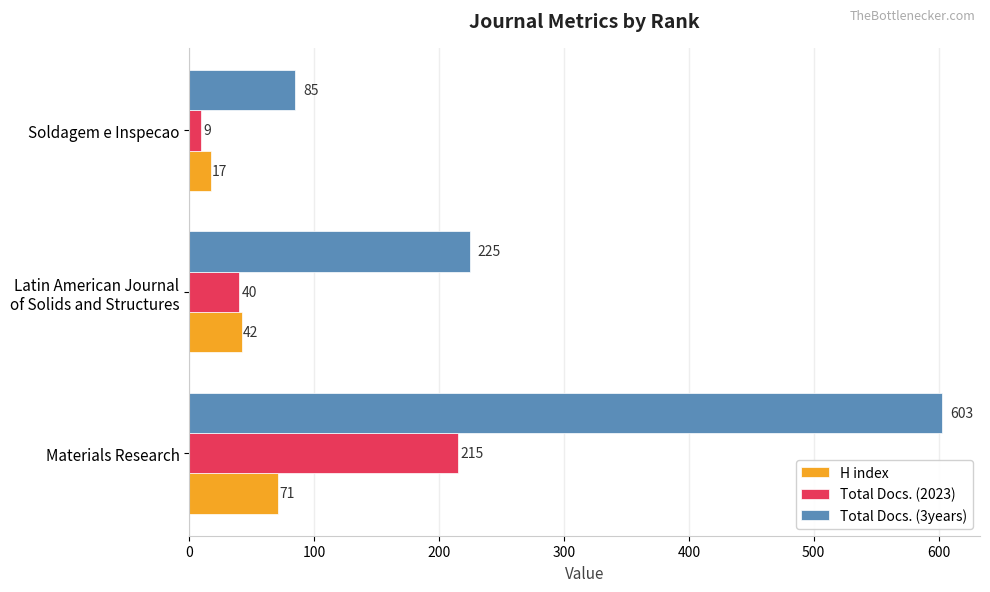

What is the difference between the maximum and minimum values in the H index series?

54